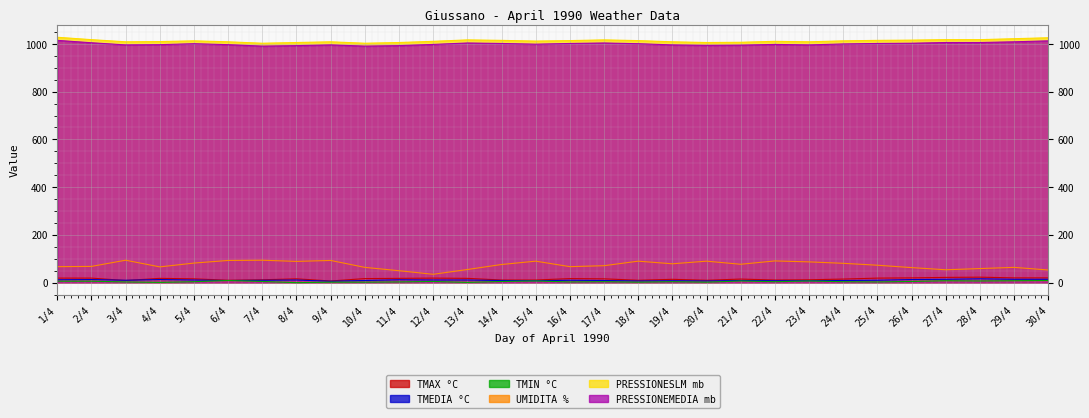

Is it true that UMIDITA % equals 90 at 20/4?

True